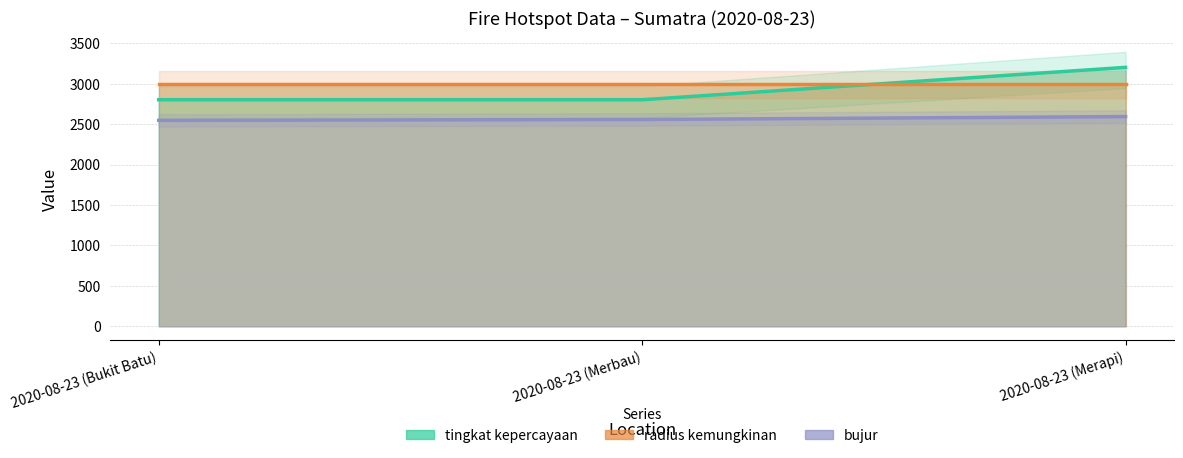

Reading right to left, what are all the values shown in this chart?

tingkat kepercayaan: 2020-08-23 (Merapi)=3200.0	2020-08-23 (Merbau)=2800.0	2020-08-23 (Bukit Batu)=2800.0
bujur: 2020-08-23 (Merapi)=2592.0	2020-08-23 (Merbau)=2555.9	2020-08-23 (Bukit Batu)=2545.3